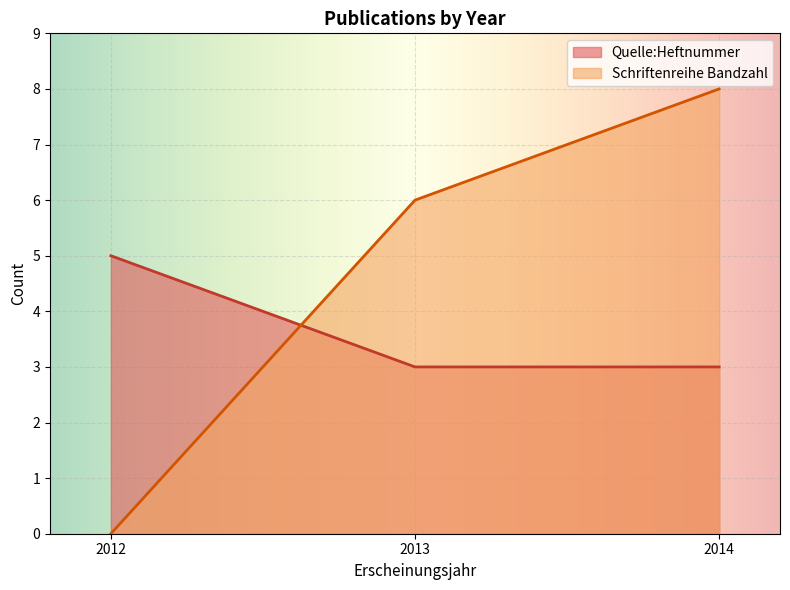

Does the chart display data point markers on the line(s)?

No